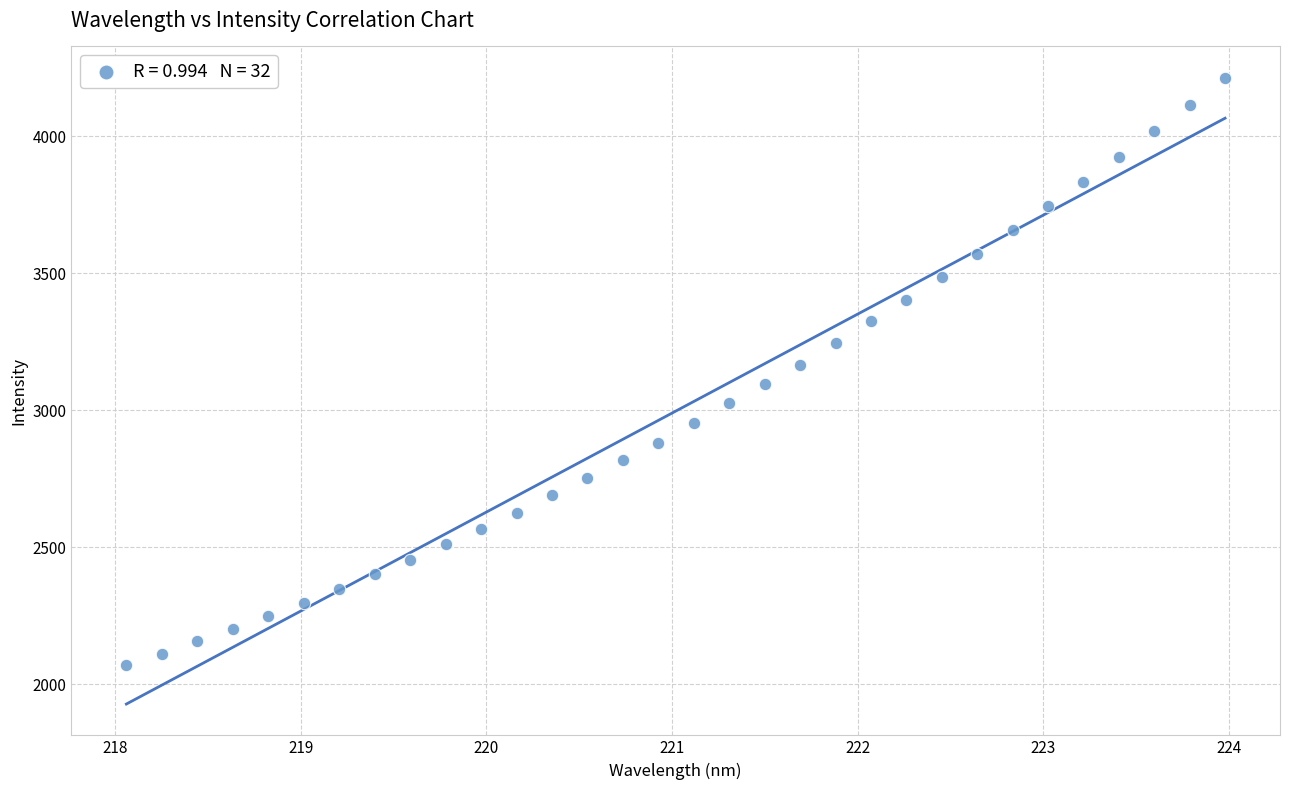

What is the range of Y values (max minus min)?

2143.3